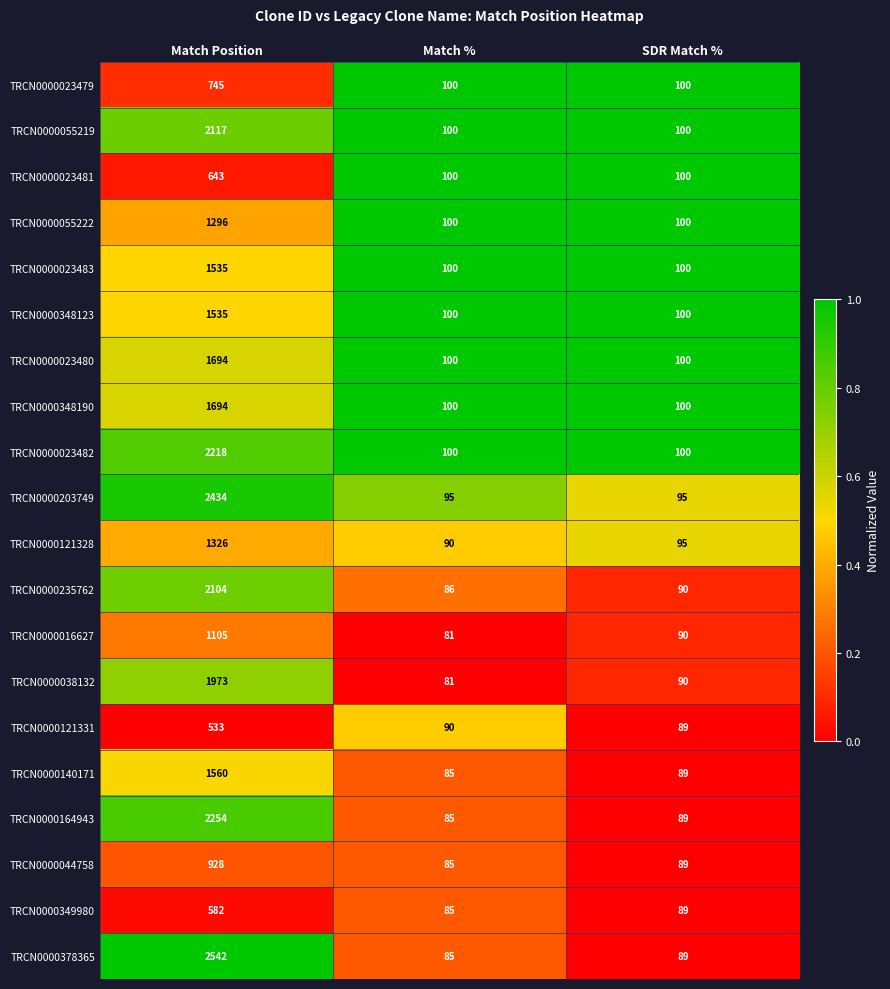

Rank the categories by TRCN0000378365 value from lowest to highest.

Match %, SDR Match %, Match Position